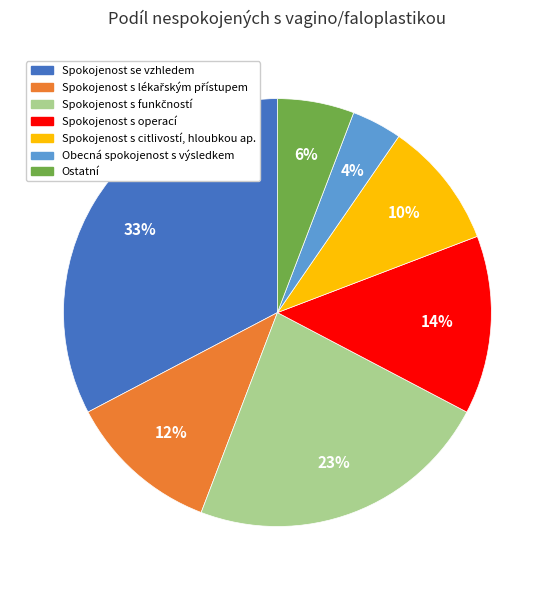

What percentage is the Spokojenost s citlivostí, hloubkou ap. slice, to the nearest percent?

10%